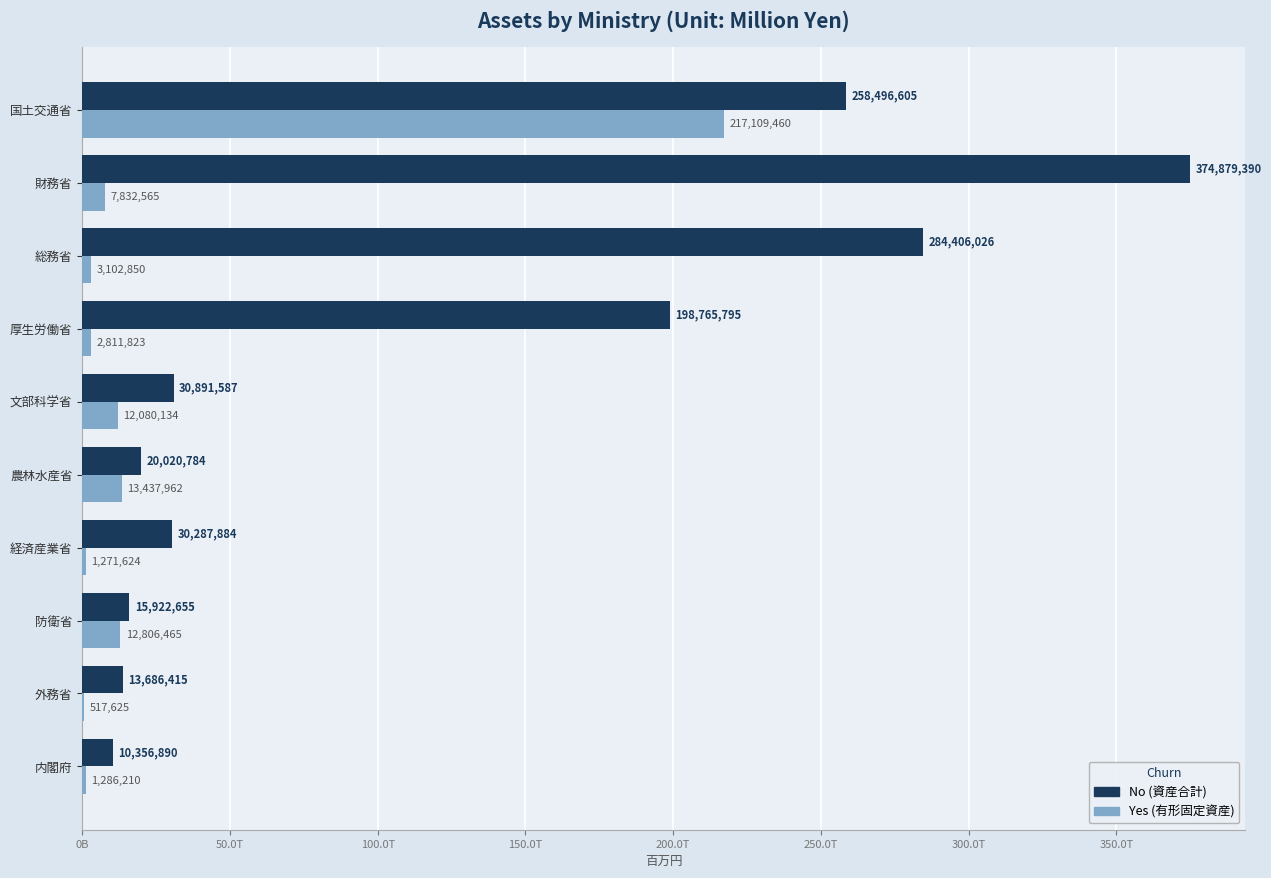

What is the sum of all No (資産合計) values?

1237714031